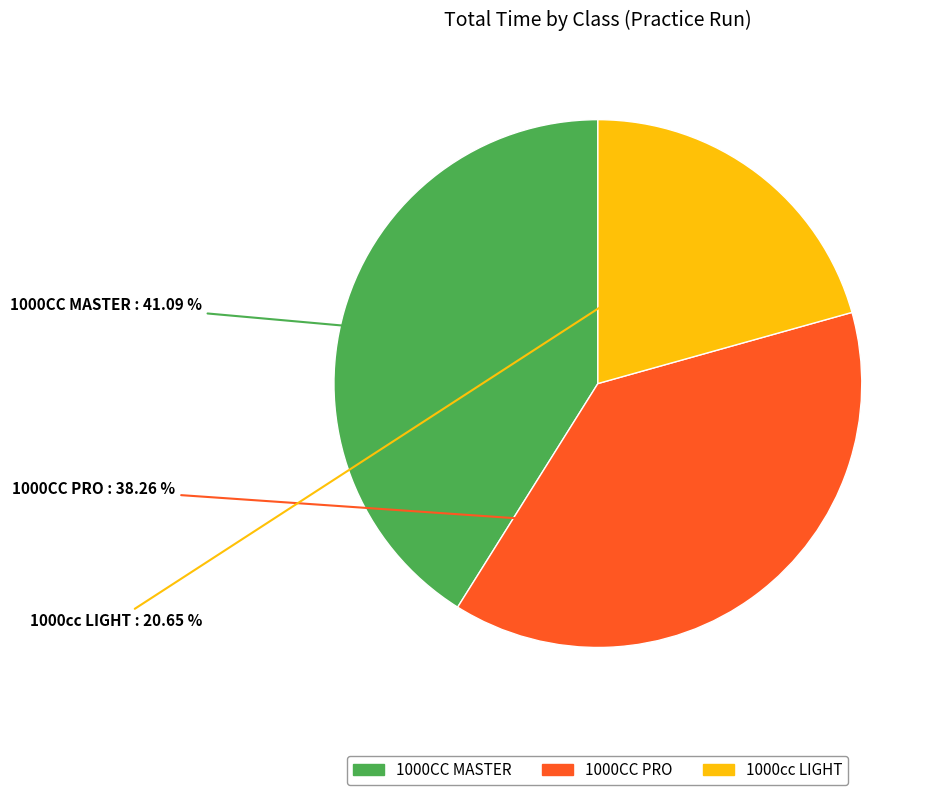

Is the sum of 1000cc LIGHT and 1000CC MASTER greater than half?

Yes